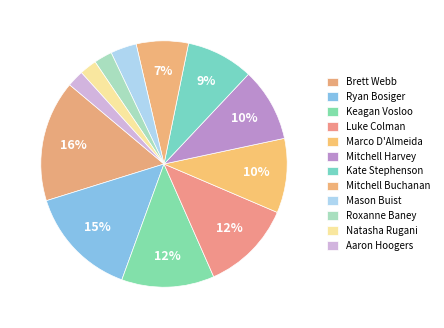

True or false: Kate Stephenson accounts for 9% of the total.

True